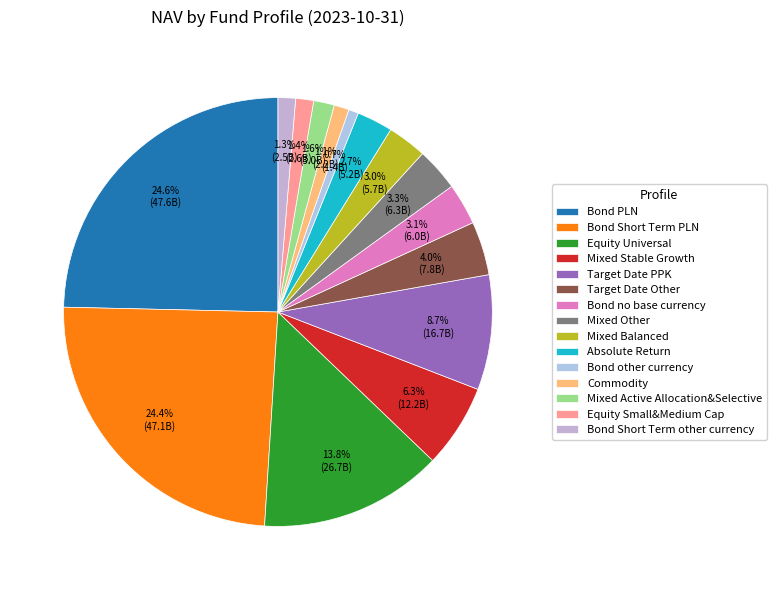

Which category has the biggest portion of the pie?

Bond PLN